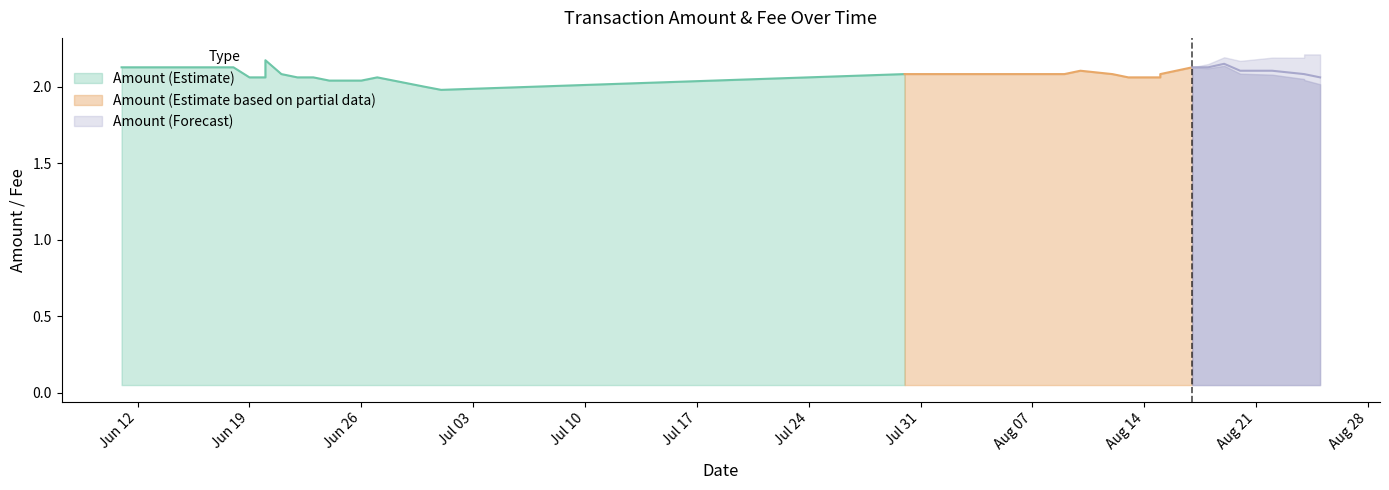

At which category does the chart reach its minimum across all series?

2023-07-01